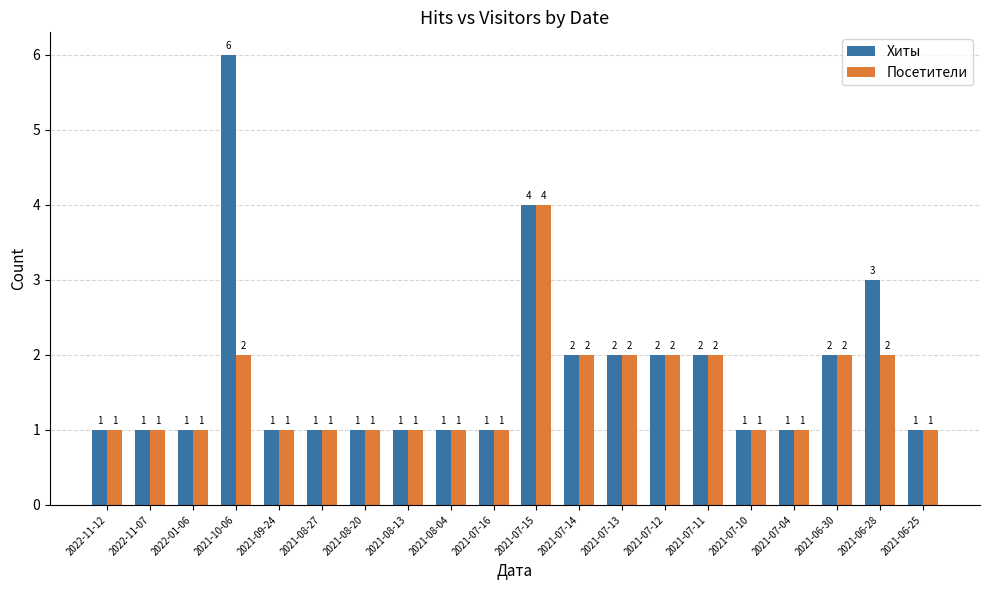

What is the smallest value displayed?

1